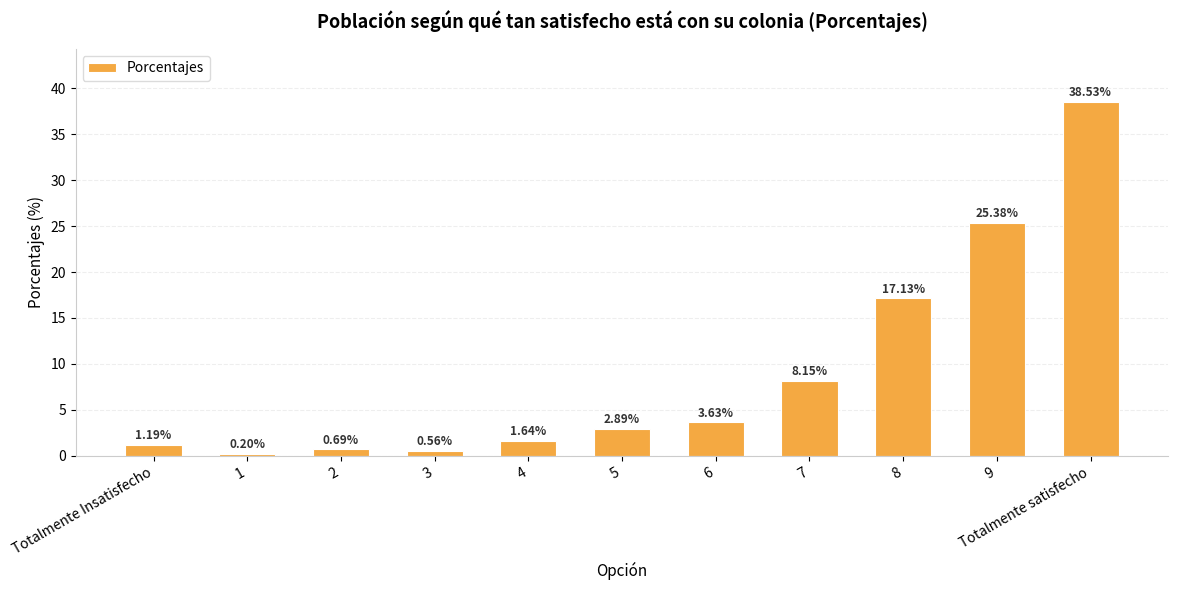

Count the number of categories in the chart.

11